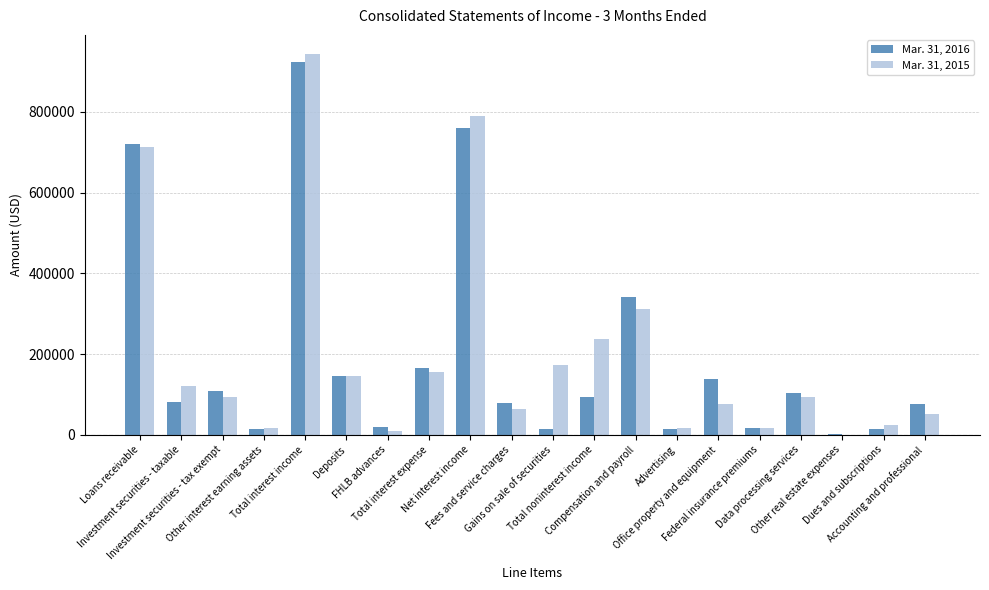

What is the maximum value shown in the chart?

943615